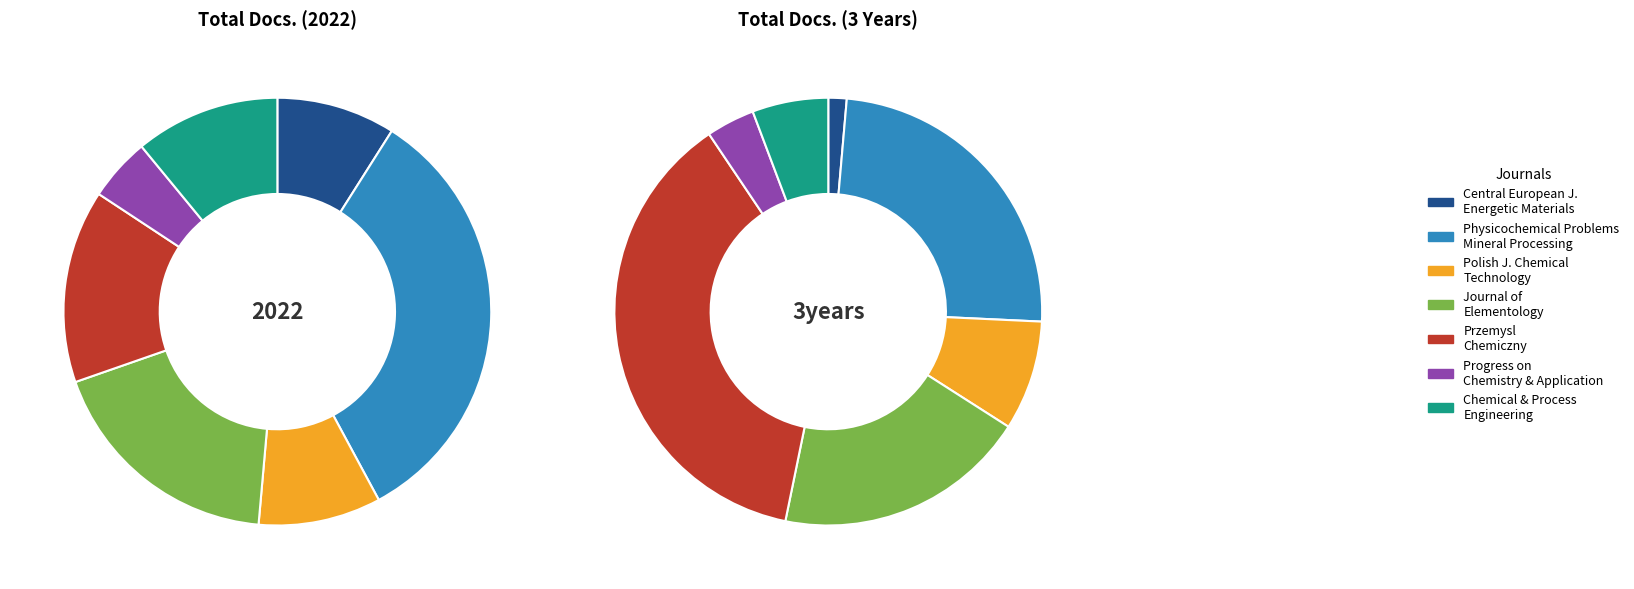

Count the number of slices in the pie.

7